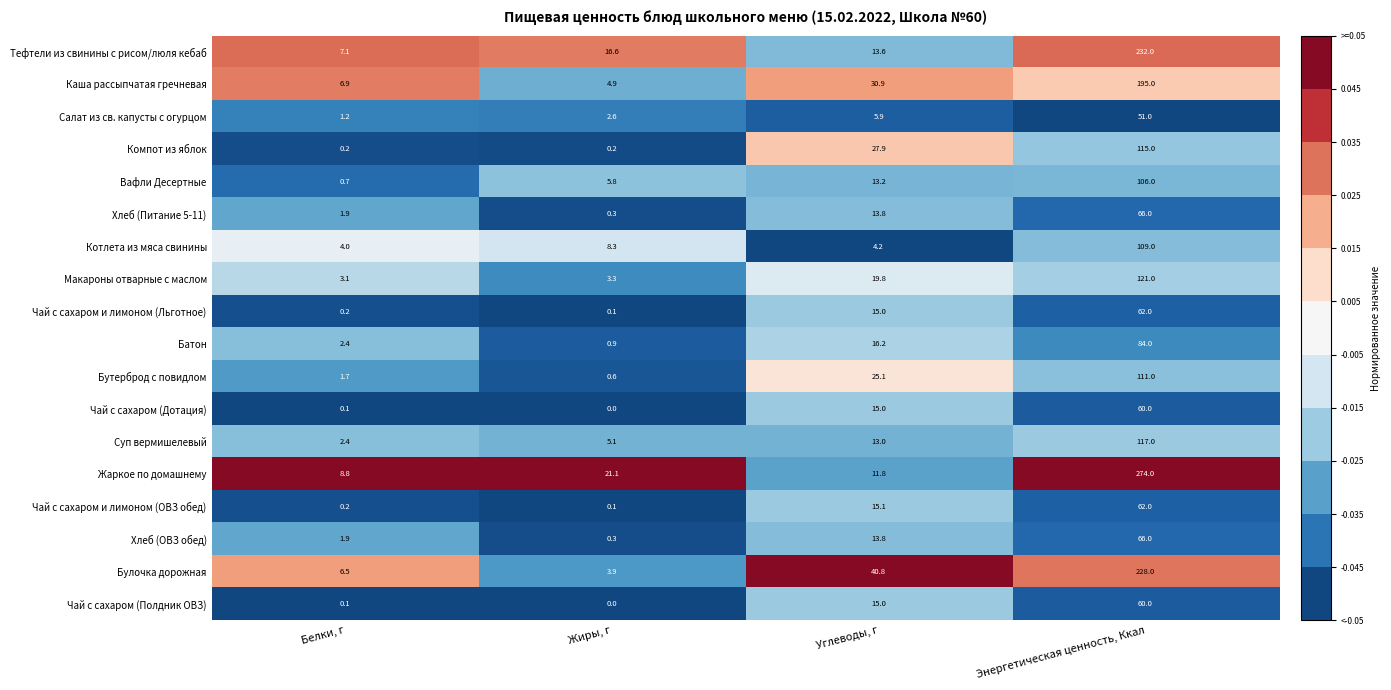

At which category is the sum across all series the highest?

Энергетическая ценность, Ккал